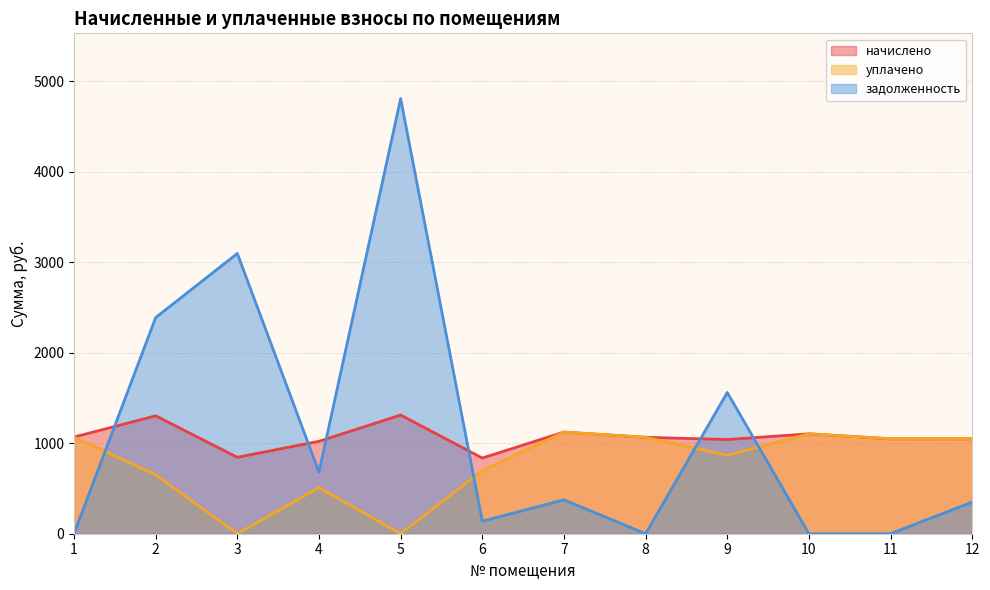

Where is начислено nearest to the value 1073?

1